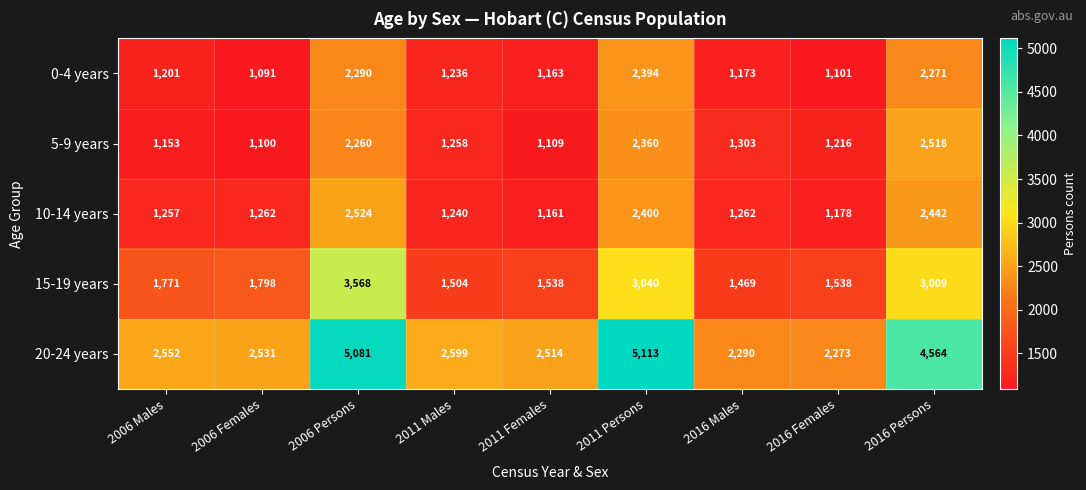

At 2011 Females, list the series in order from largest to smallest.

20-24 years, 15-19 years, 0-4 years, 10-14 years, 5-9 years